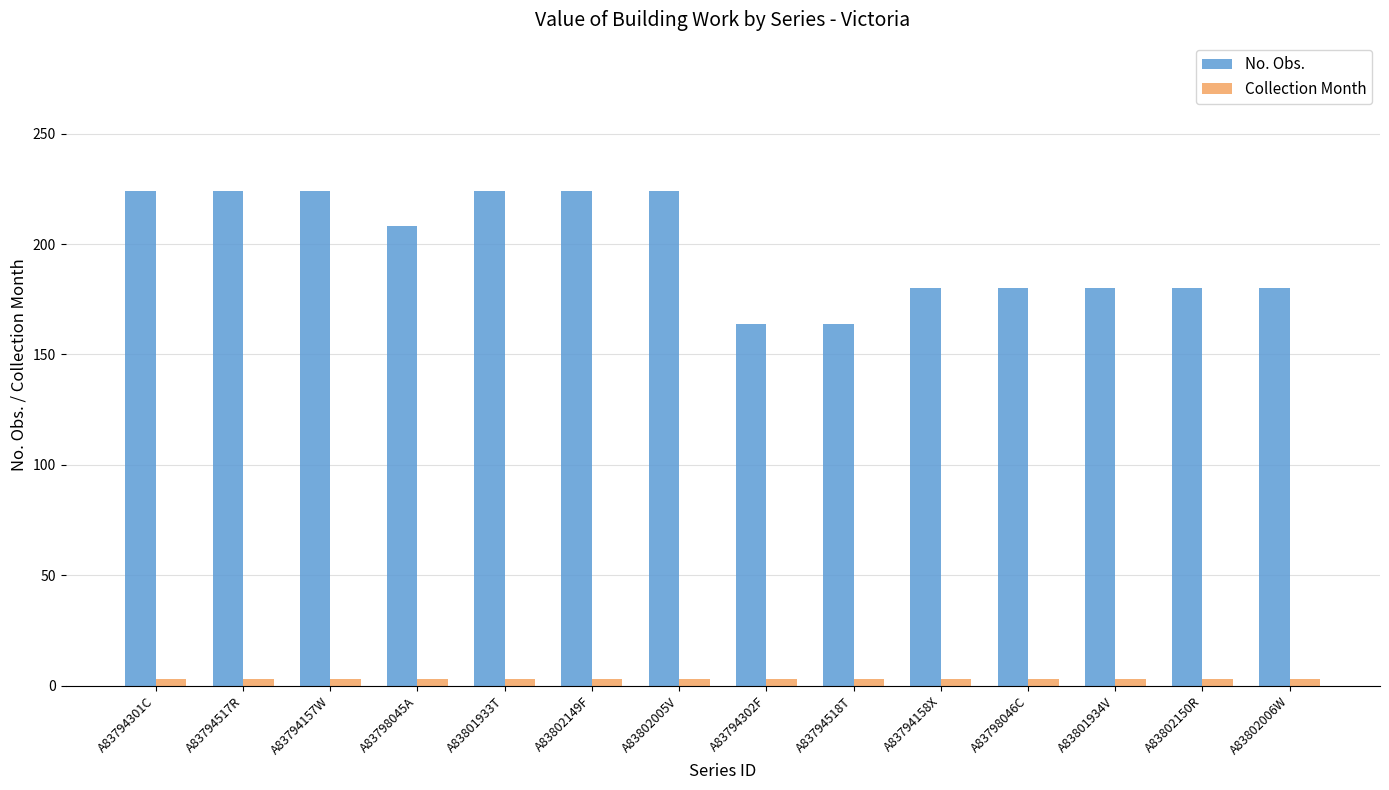

At A83802006W, list the series in order from largest to smallest.

No. Obs., Collection Month